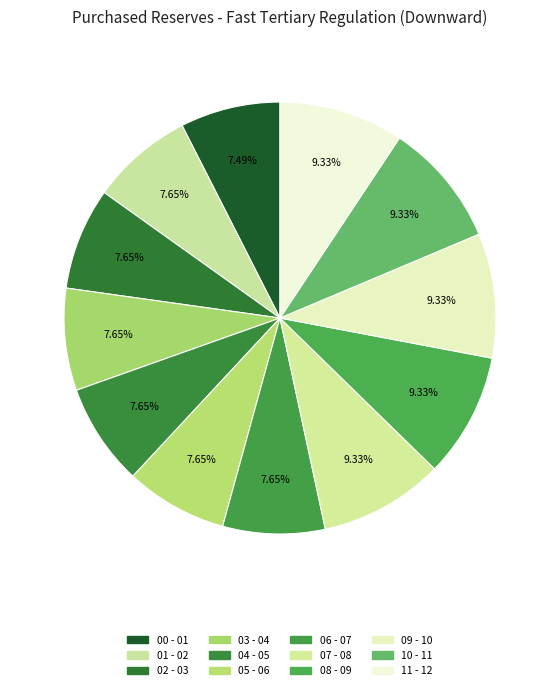

How many slices are in this pie chart?

12